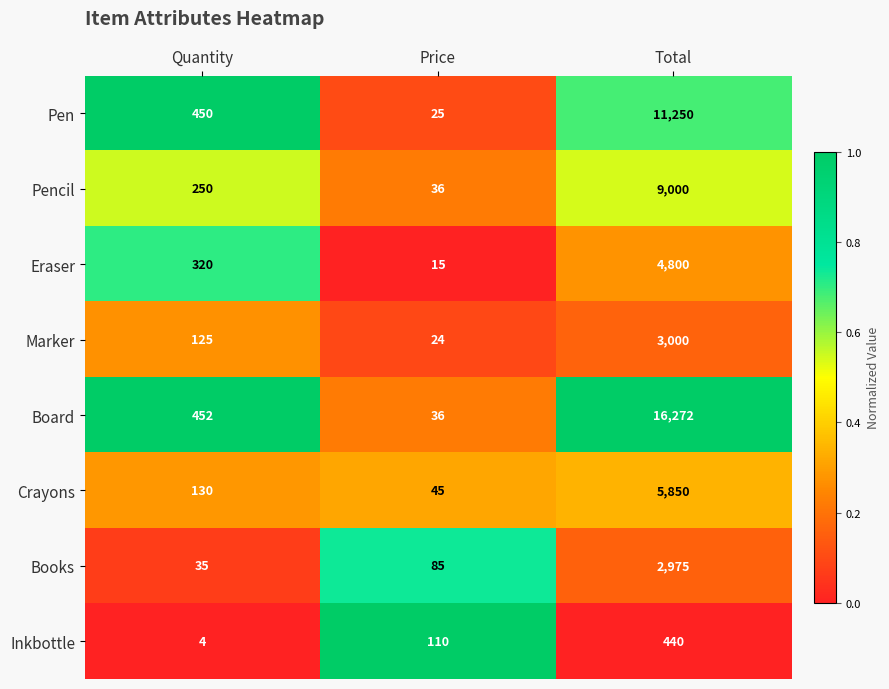

Count the Inkbottle values in the range 4 to 440.

3